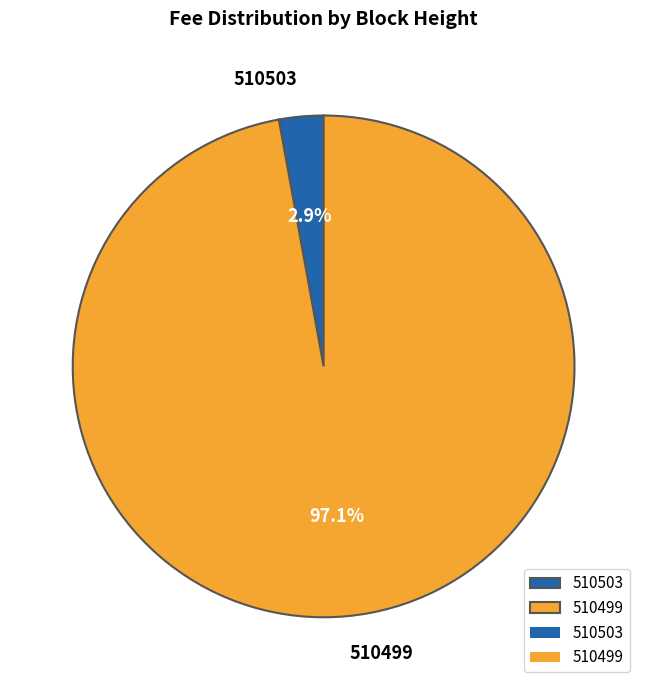

Does any single category account for the majority?

Yes